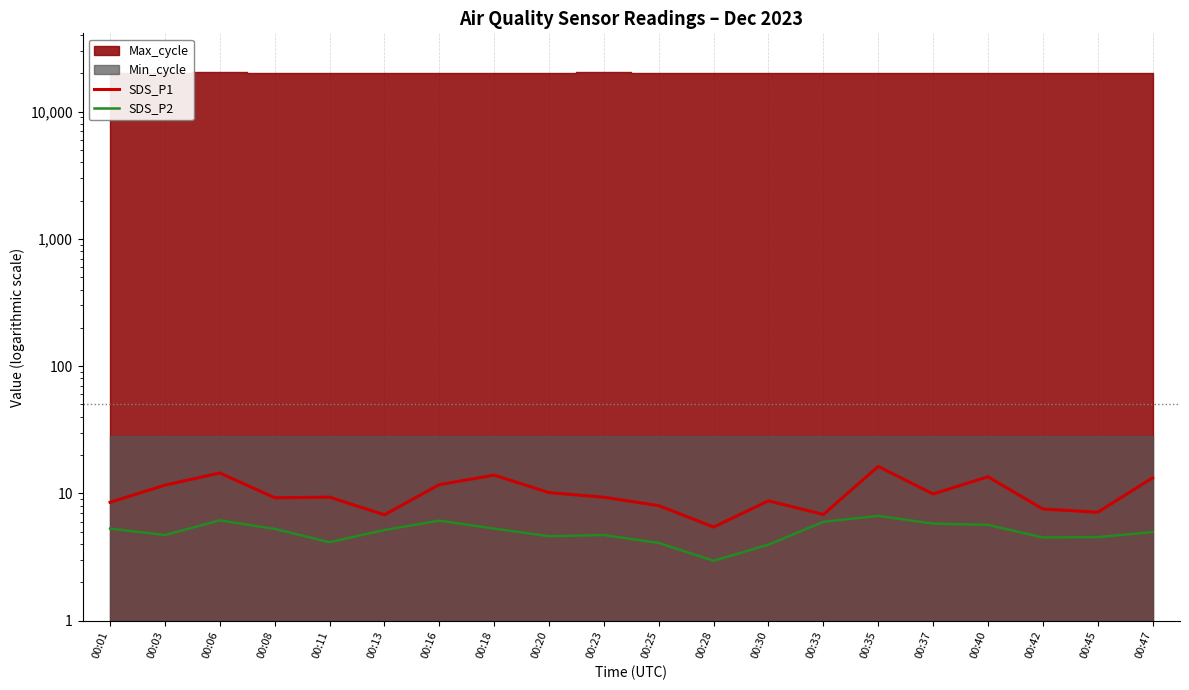

True or false: SDS_P2 has a value of 4.5 at 00:42.

True